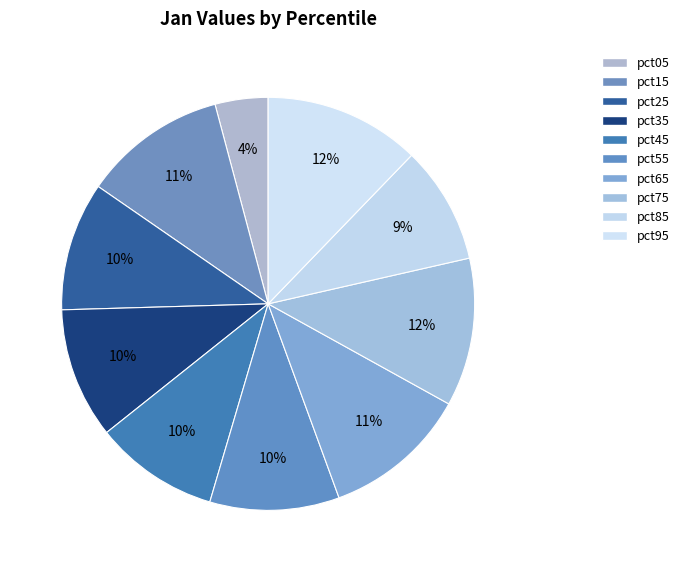

Combined, do pct85 and pct35 account for over 50%?

No